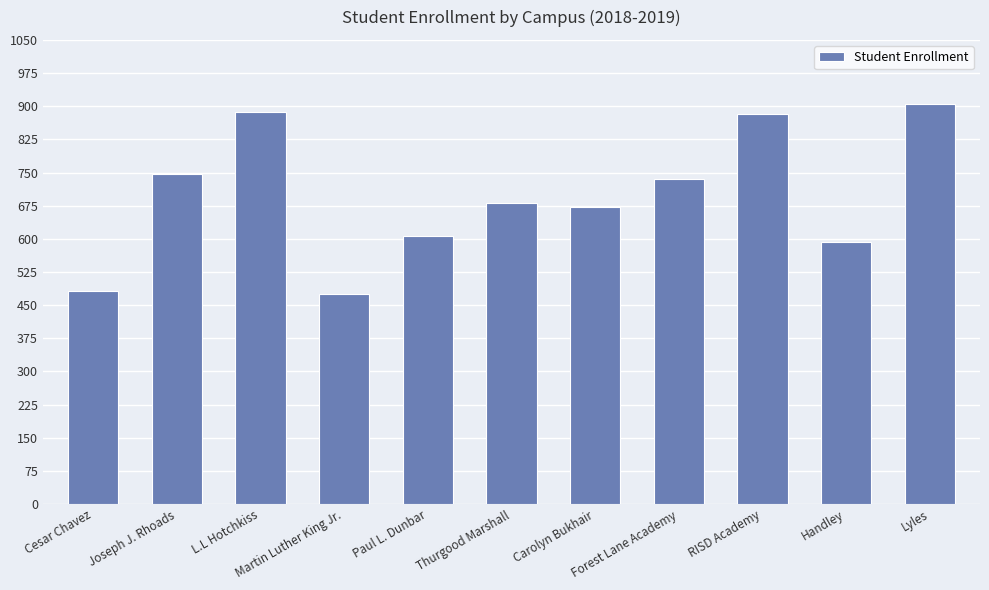

How many data points are less than 681?

5